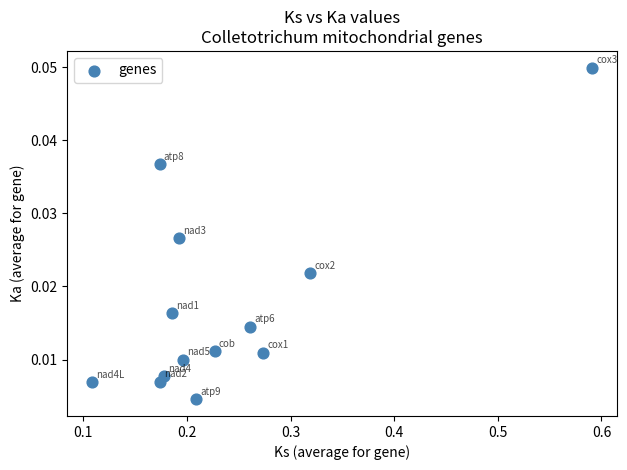

What is the range of X values (max minus min)?

0.5